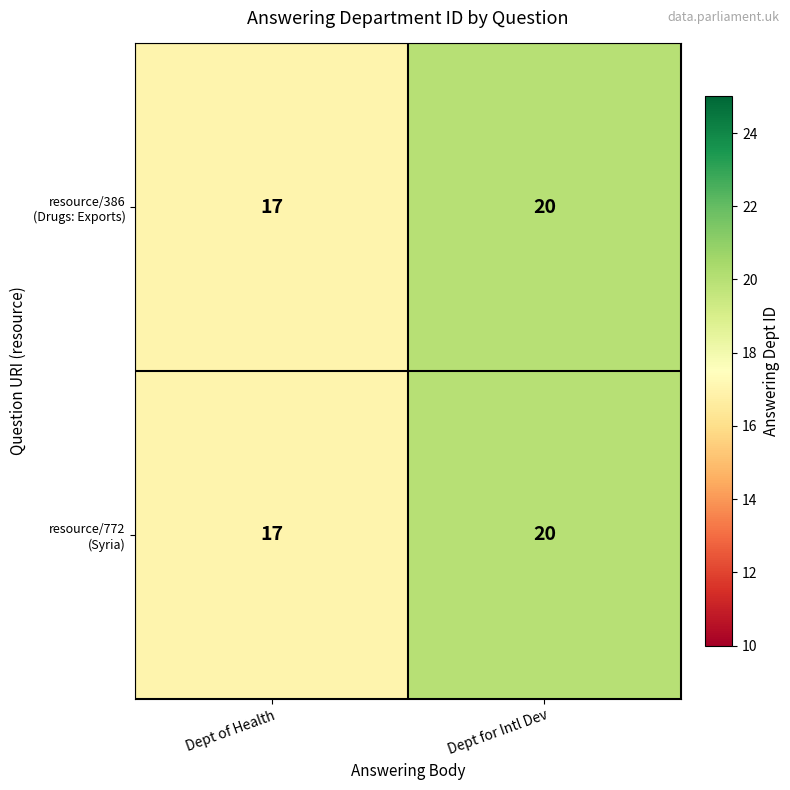

What is the minimum value shown in the chart?

17